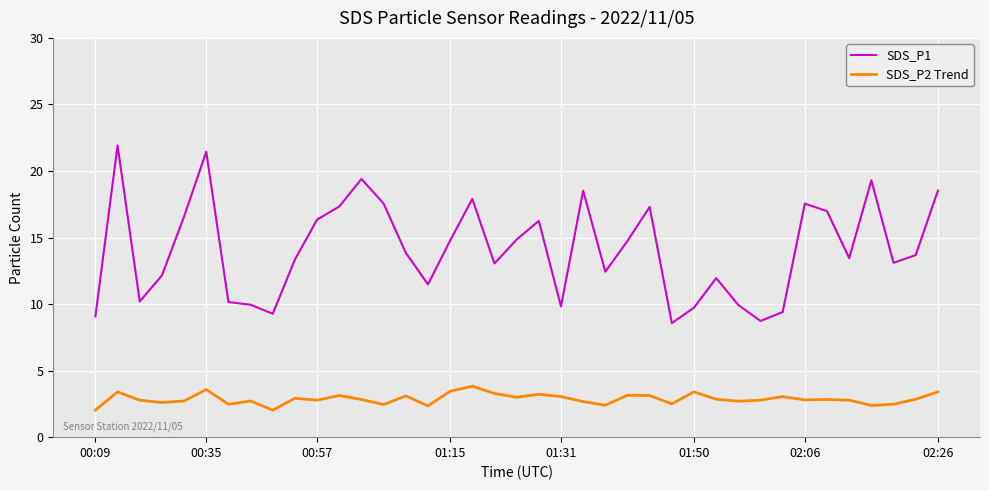

Does the chart have visible grid lines?

Yes